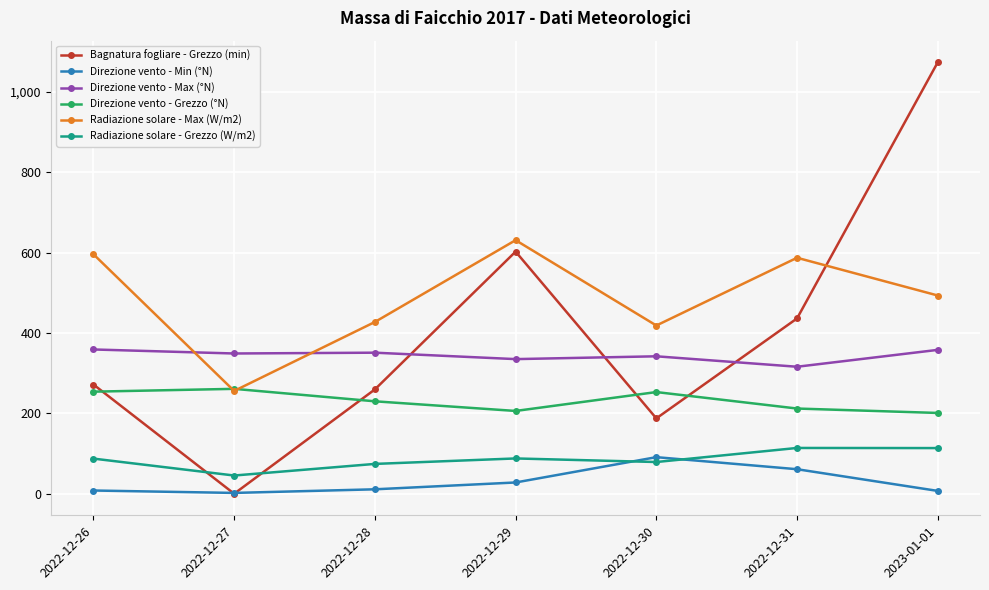

What is the spread (max minus min) of values at 2023-01-01?

1066.8